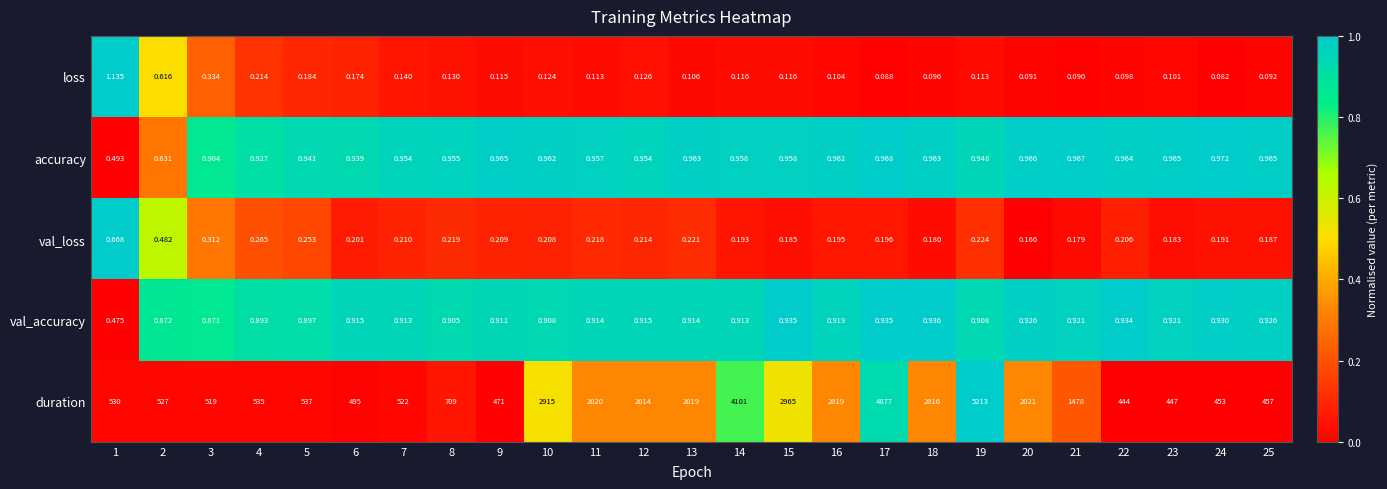

Between 2 and 8, which series saw the biggest shift?

duration